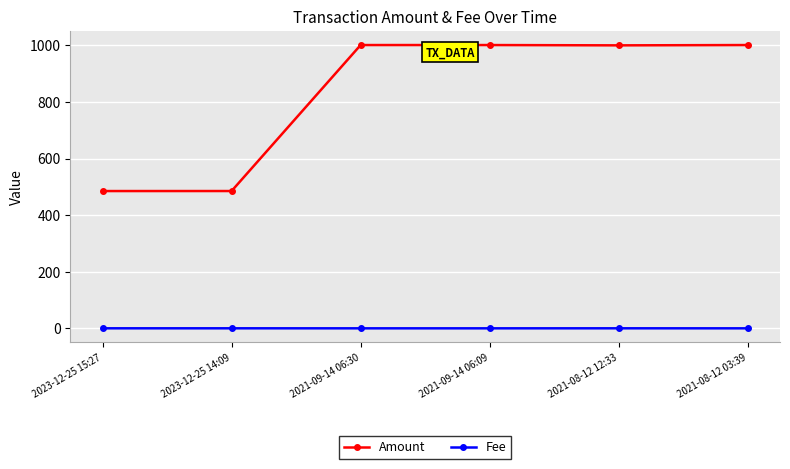

List the series in order of their overall mean, highest first.

Amount, Fee